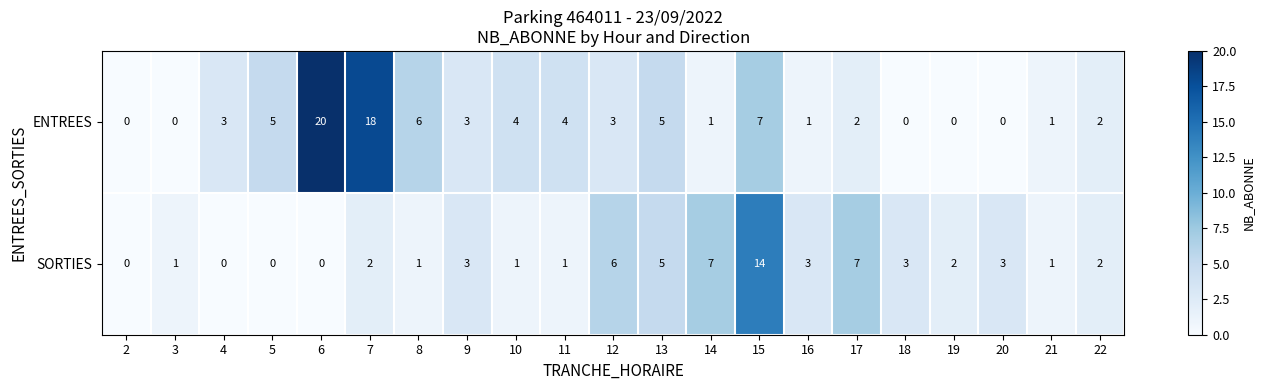

What is the spread (max minus min) of values at 14?

6